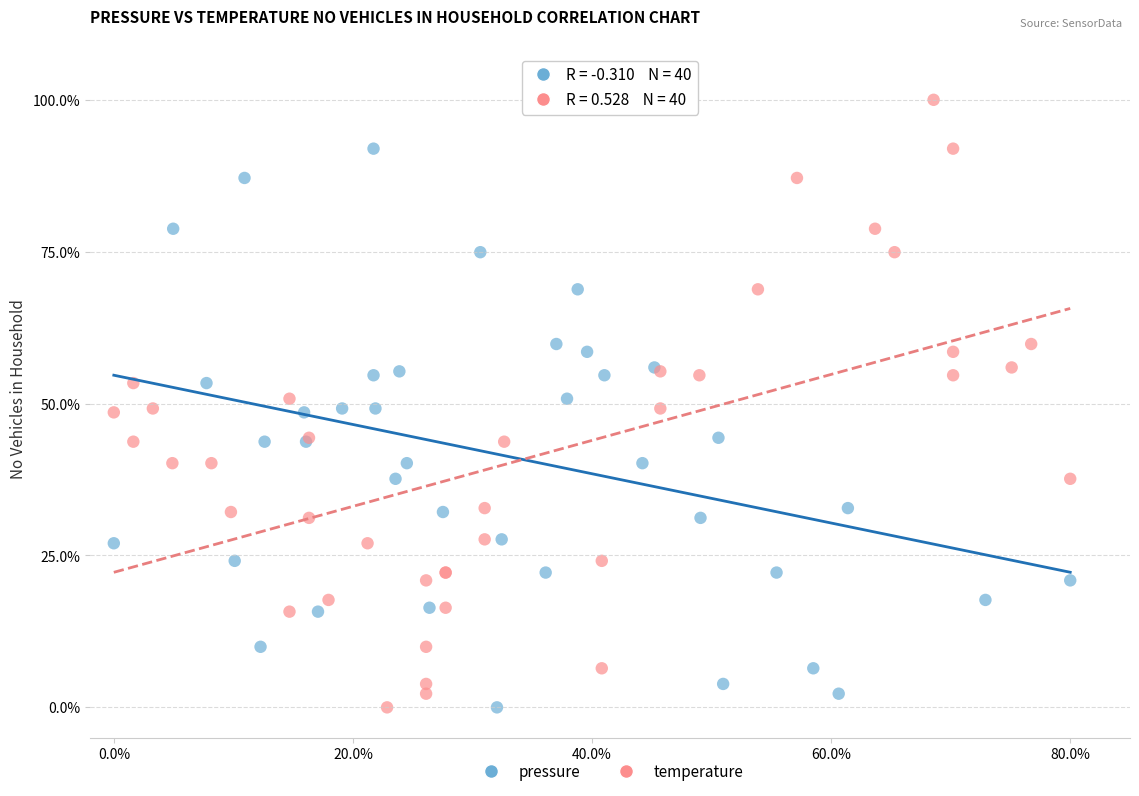

What are all the series names shown in the legend?

pressure, temperature